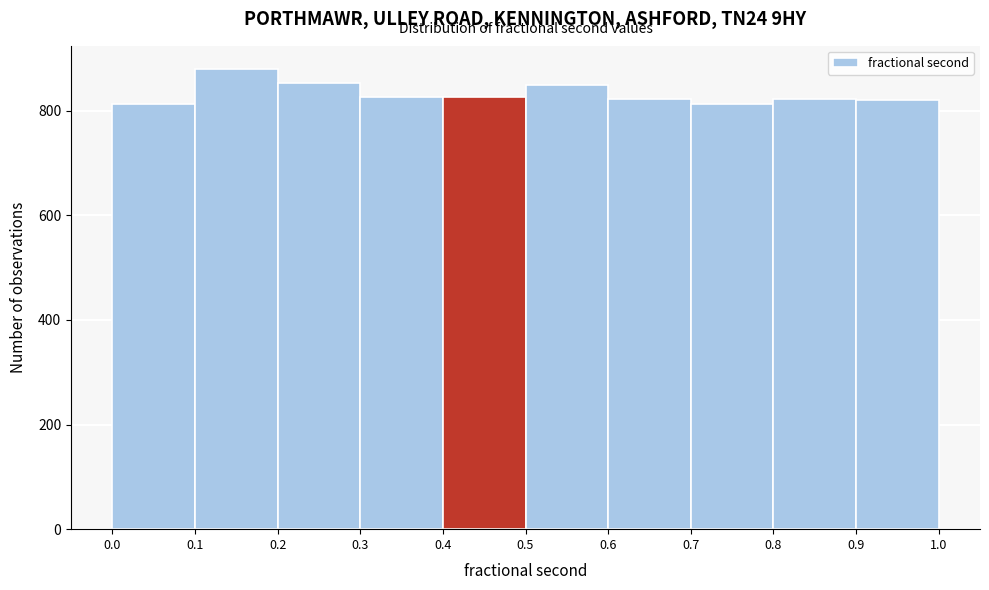

Reading left to right, list every bar in this chart as the range it spans on the x-axis followed by its height. The values are not printed on the chart, so give them approximately, as read against the axis.

0.0 to 0.1: 820
0.1 to 0.2: 880
0.2 to 0.3: 860
0.3 to 0.4: 820
0.4 to 0.5: 820
0.5 to 0.6: 840
0.6 to 0.7: 820
0.7 to 0.8: 820
0.8 to 0.9: 820
0.9 to 1.0: 820